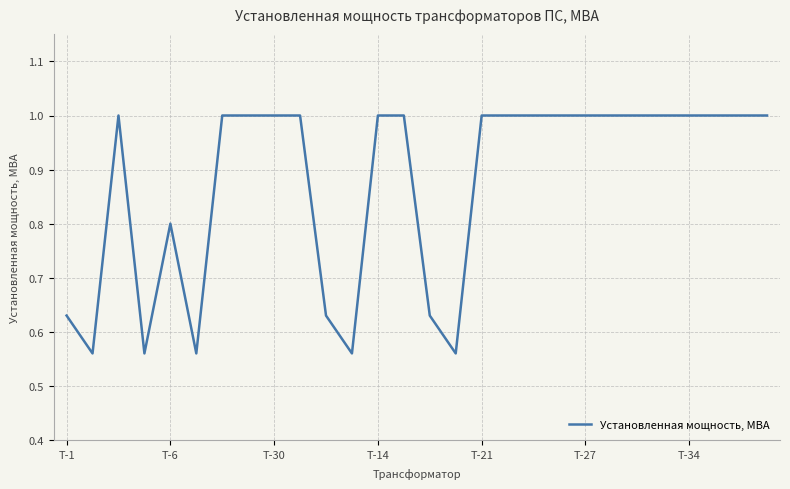

What is the maximum value shown in the chart?

1.0